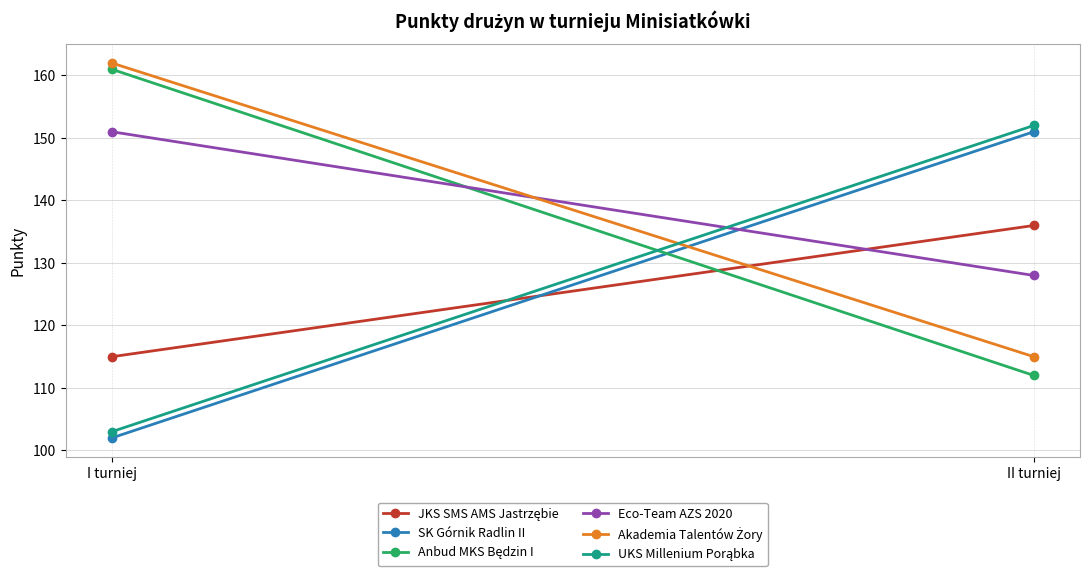

What is the difference between the highest and lowest values at I turniej?

60